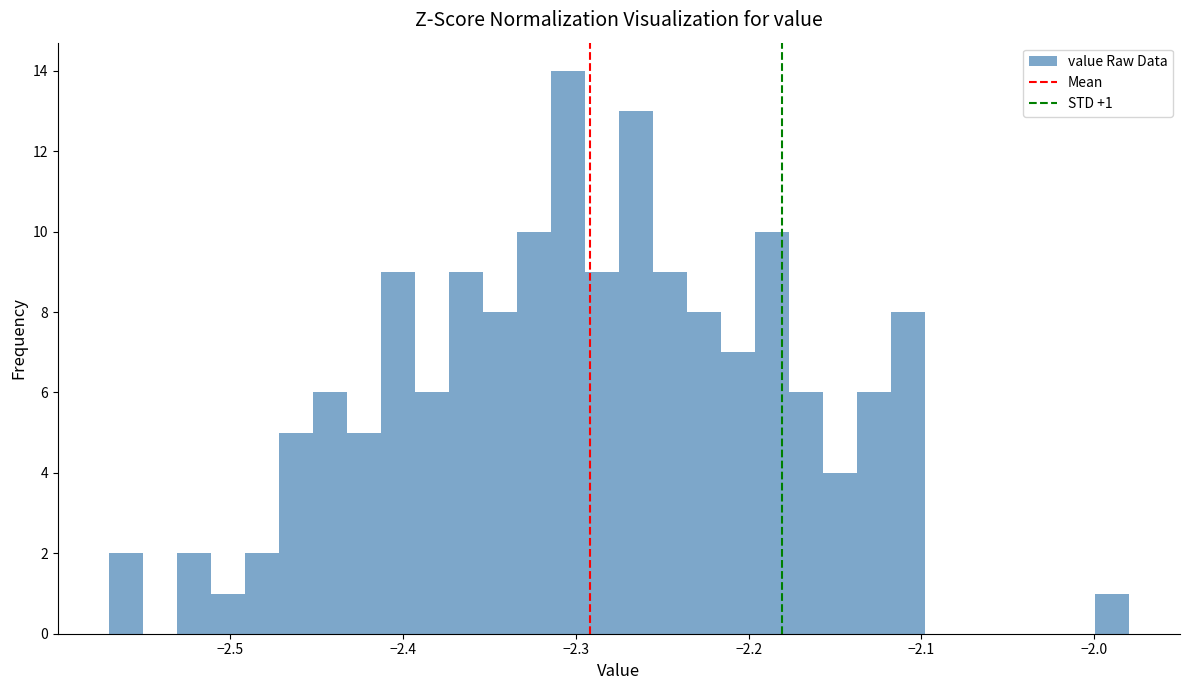

Read against the x-axis, roughly where is the centre of the tallest bar?

-2.30